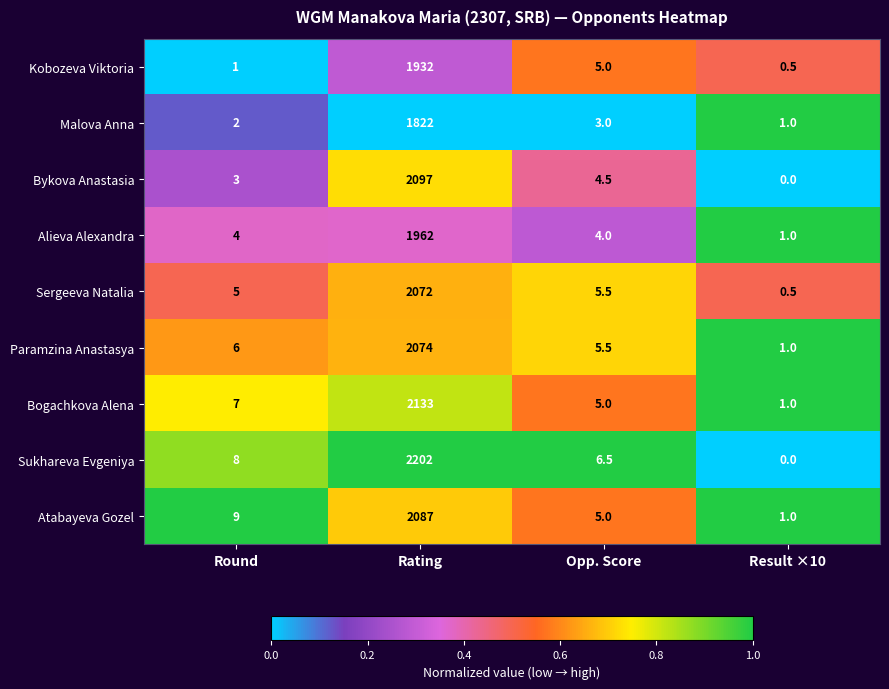

What is the average value of the Kobozeva Viktoria series?

484.6